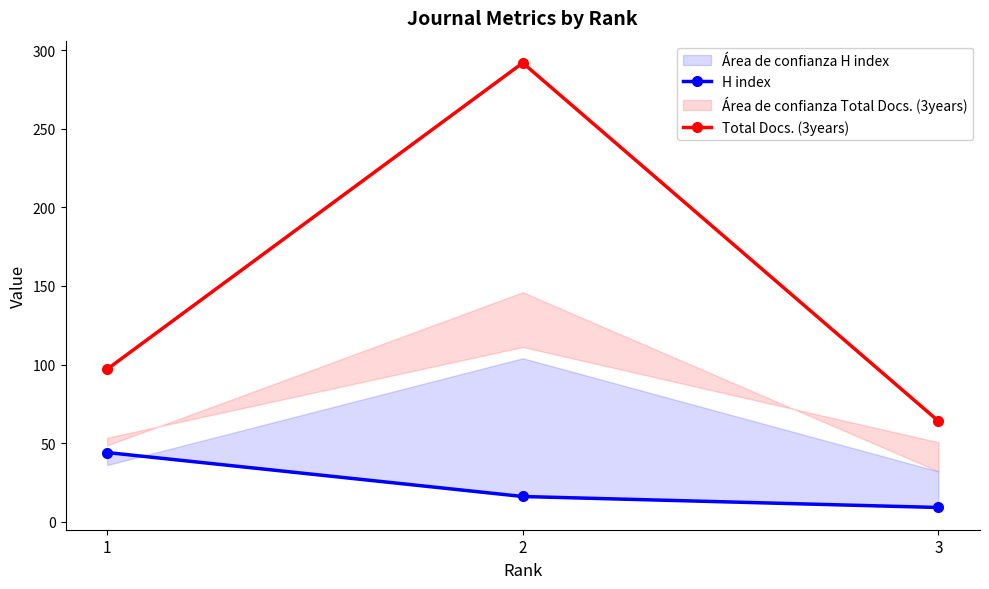

The H index series shows 44 at 1. True or false?

True